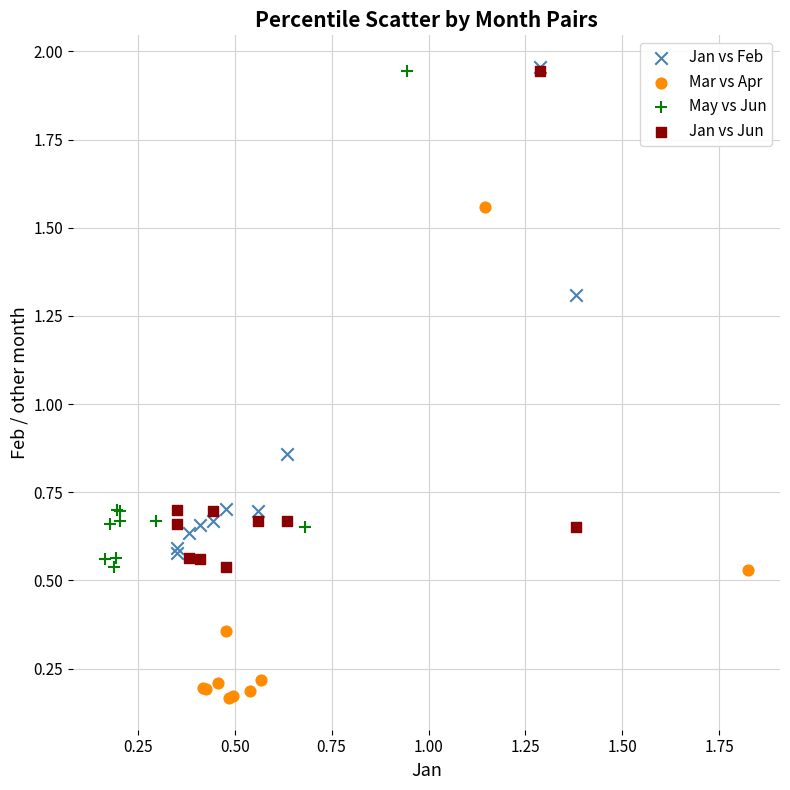

Which series reaches the minimum Y coordinate?

Mar vs Apr